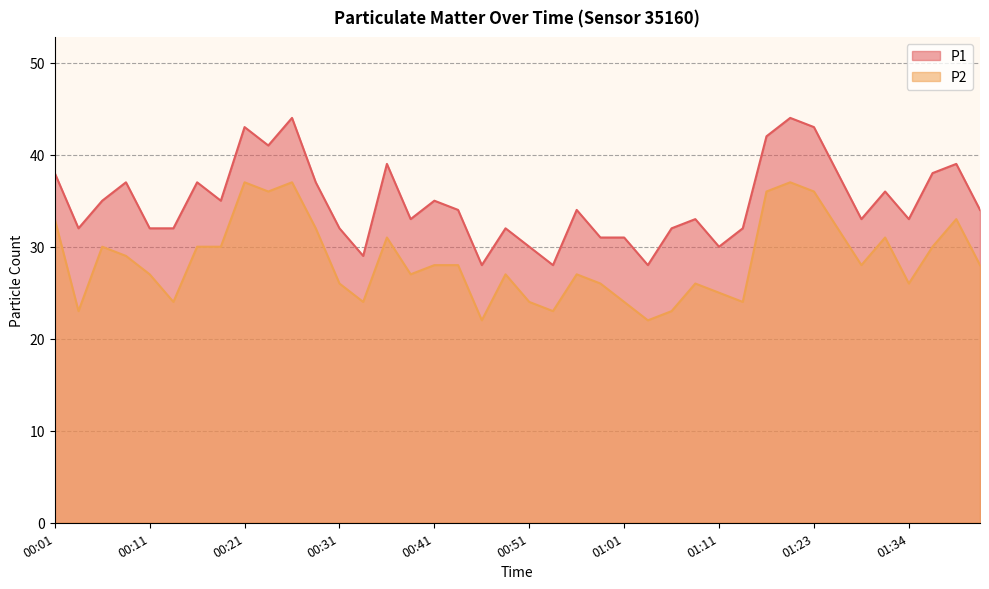

What are all the series names shown in the legend?

P1, P2